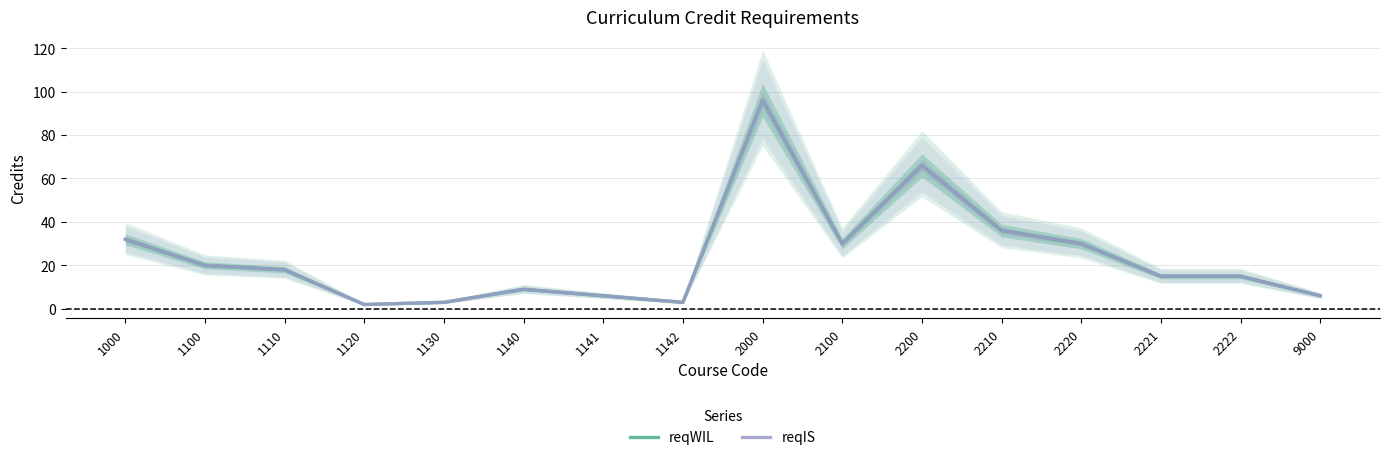

Is the value of reqWIL at 1130 greater than the value of reqIS at 1142?

No